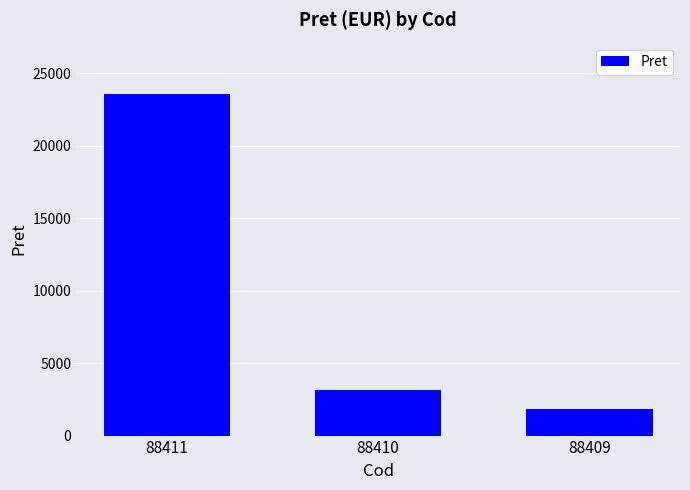

What is the sum of the values at 88411 and 88410?

26689.6